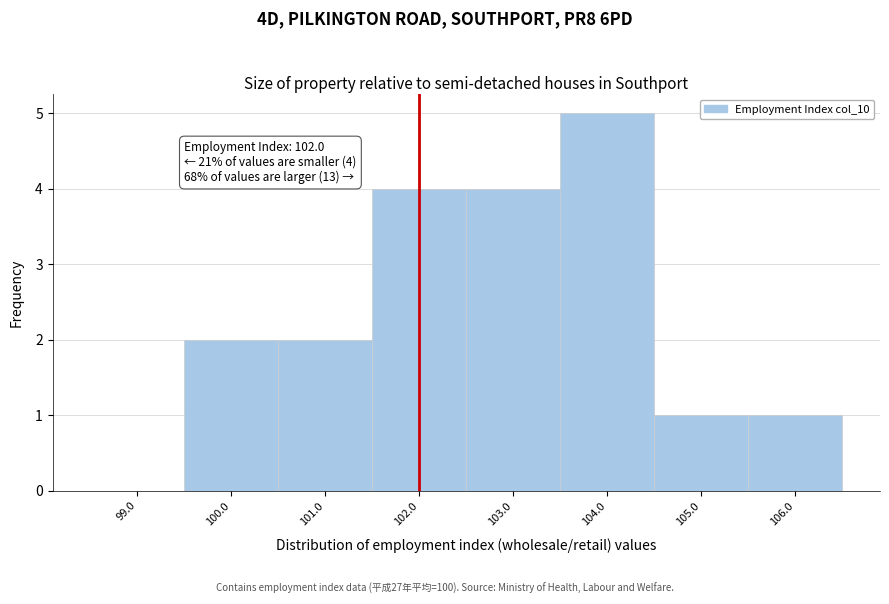

Which range on the x-axis has the tallest bar?

103.5 to 104.5